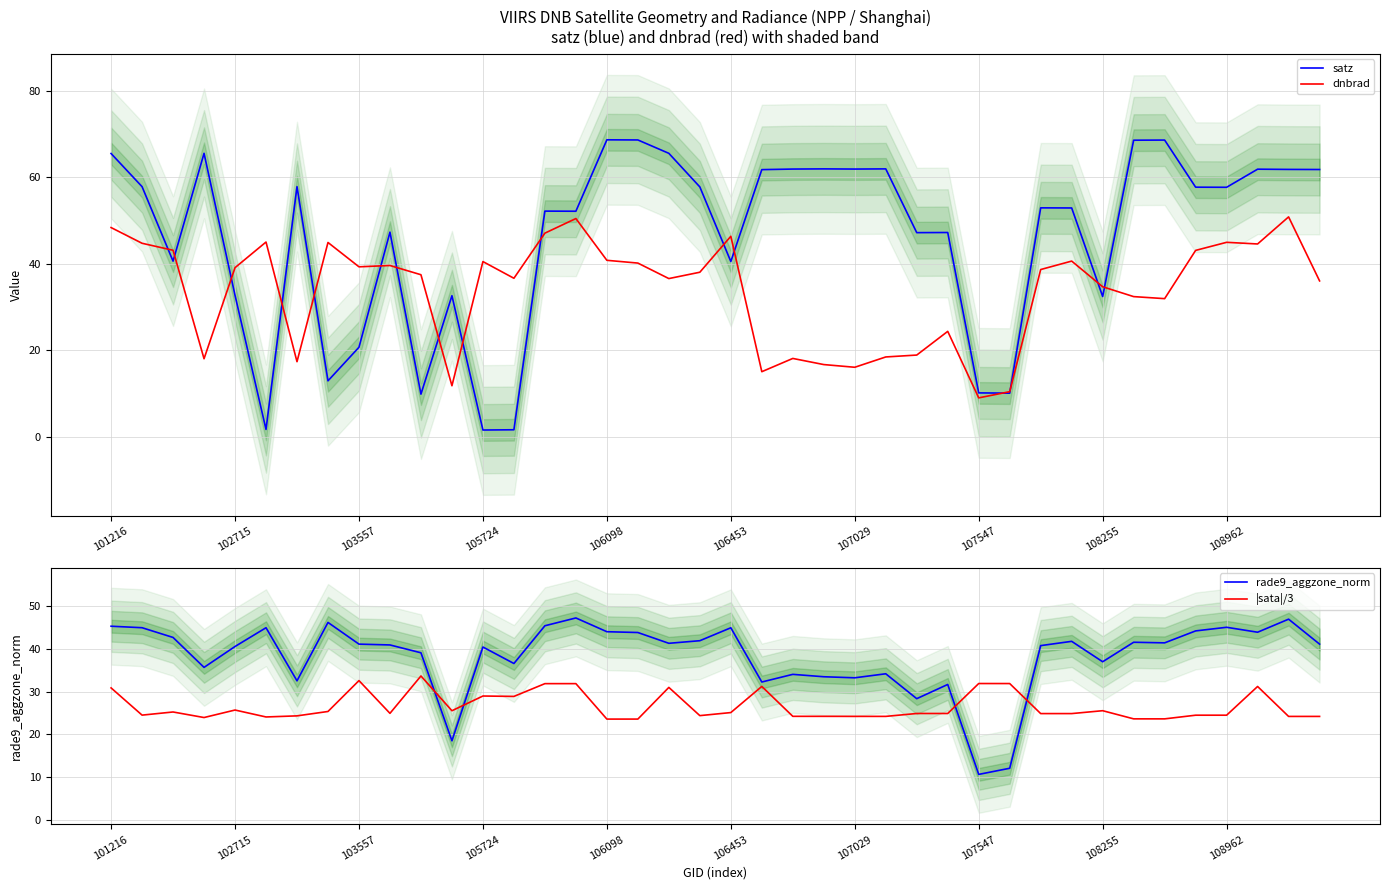

True or false: |sata|/3 has more than 2 points higher than both neighbors.

True